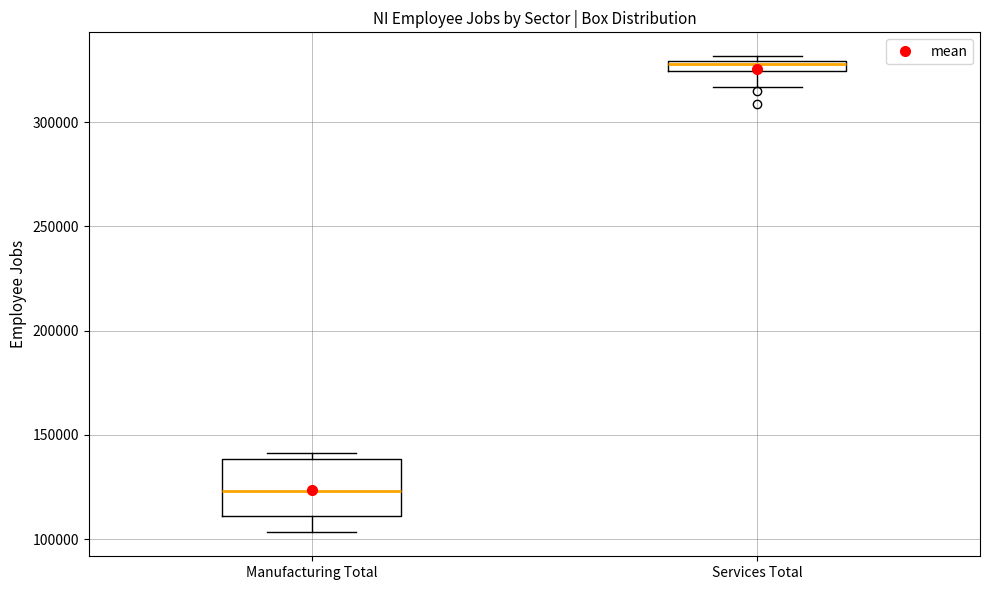

Which box's median line is the lowest?

Manufacturing Total